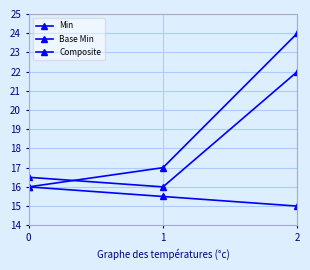

Which label corresponds to the smallest value in the chart?

2